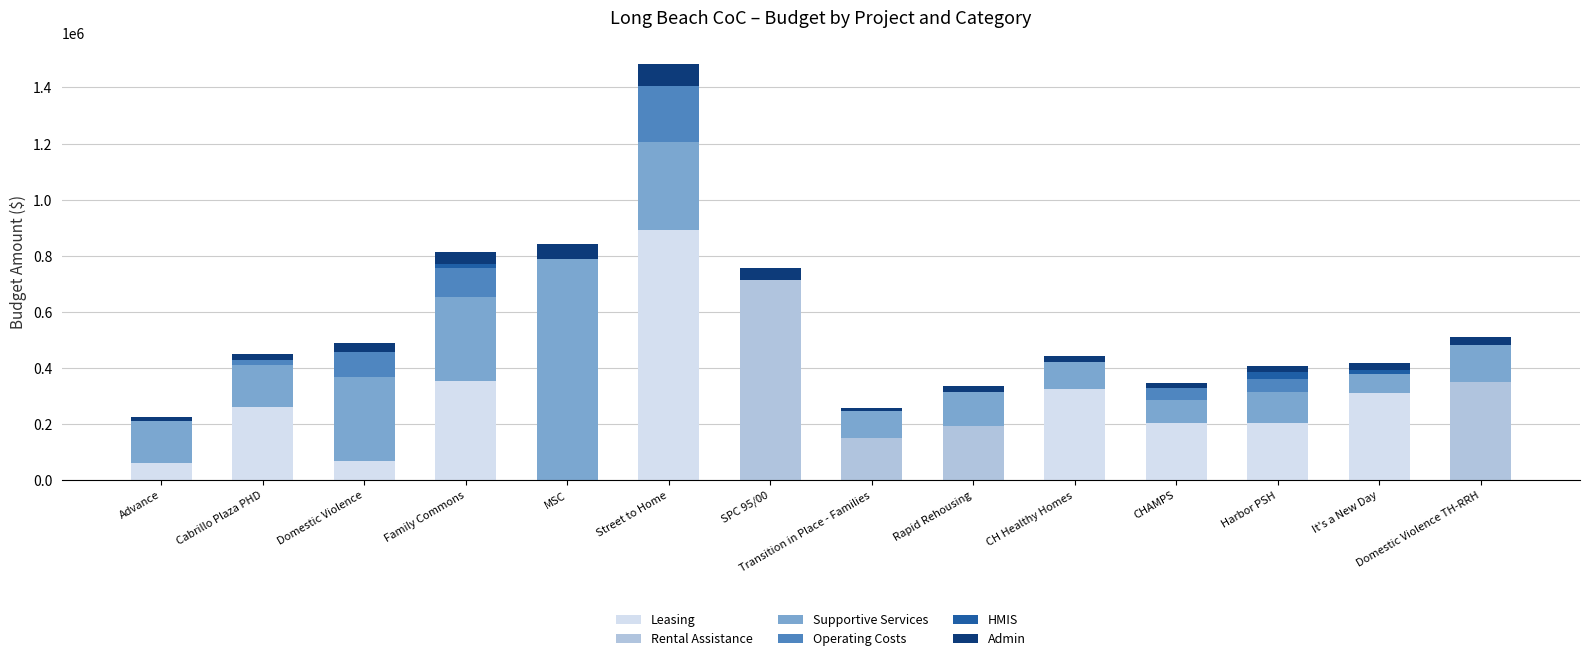

The value of Leasing at Transition in Place - Families is -458212. True or false?

False